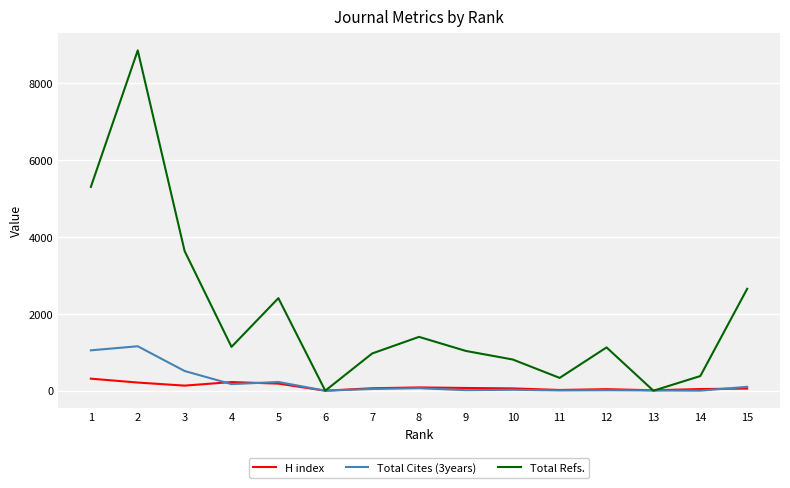

Is the value of H index at 2 greater than the value of Total Refs. at 10?

No